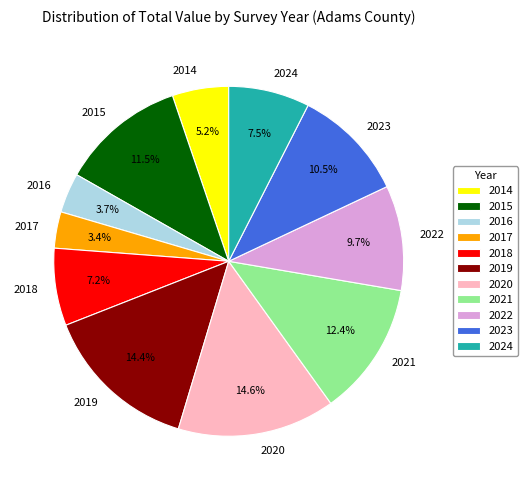

Combined, do 2024 and 2019 account for over 50%?

No